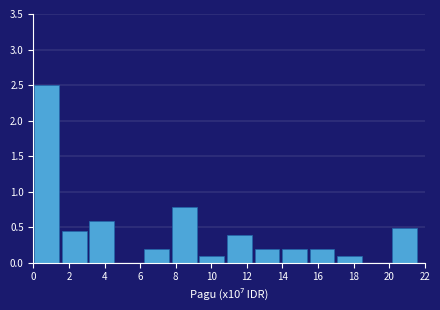

Which range on the x-axis has the tallest bar?

0.0 to 1.6